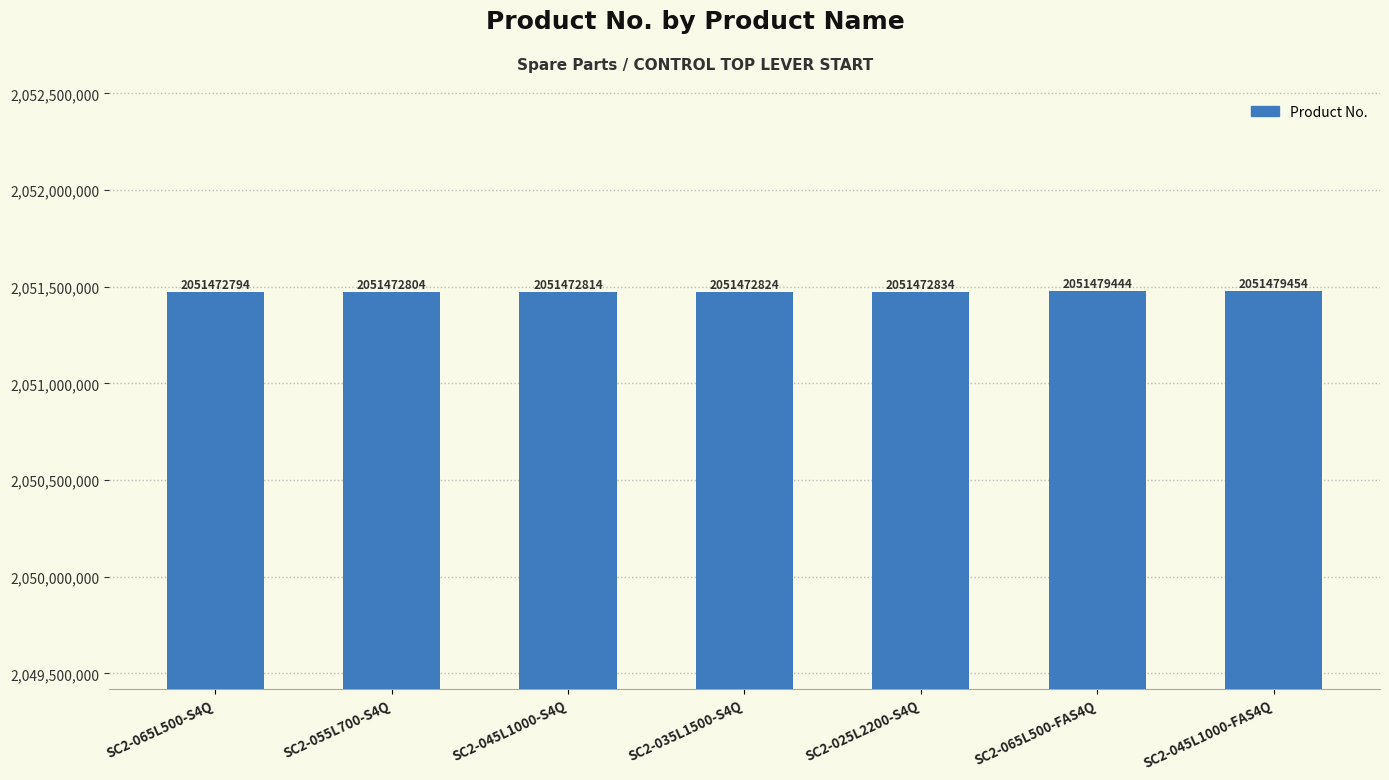

What is the change in value from SC2-035L1500-S4Q to SC2-065L500-FAS4Q?

+6620